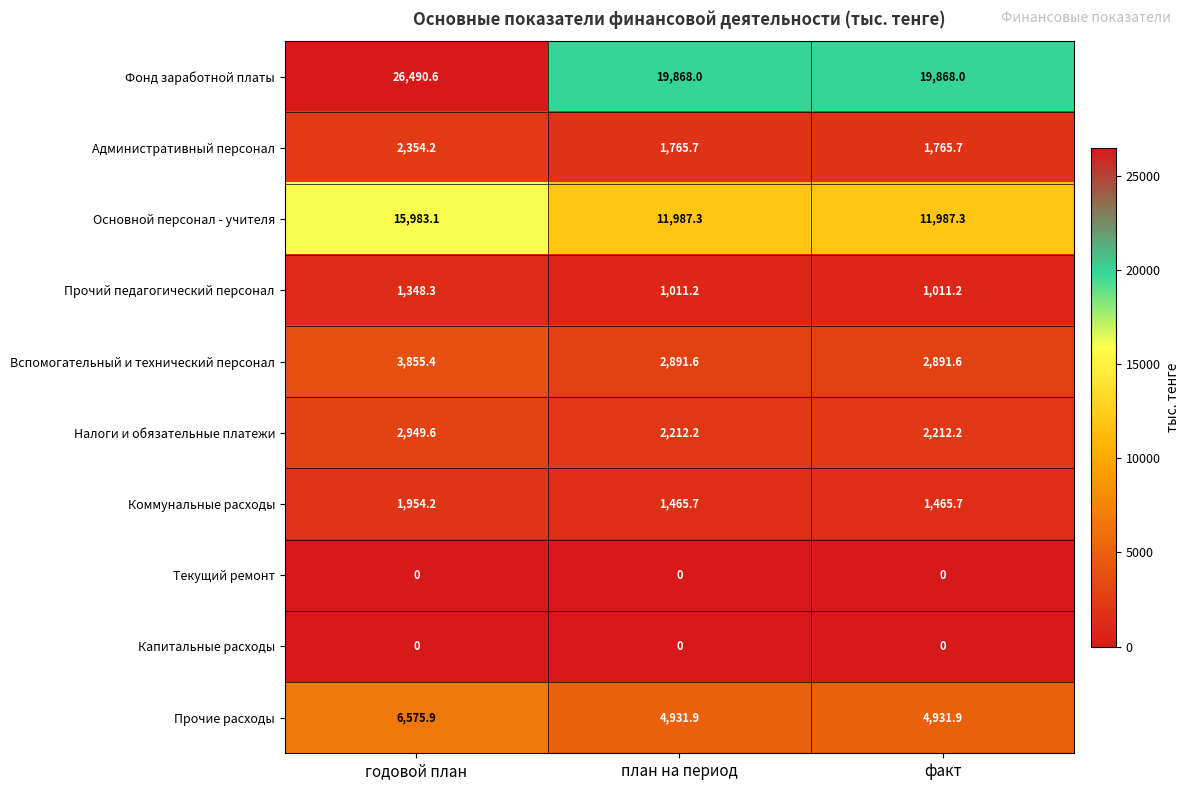

What is the sum of all Прочий педагогический персонал values?

3370.7